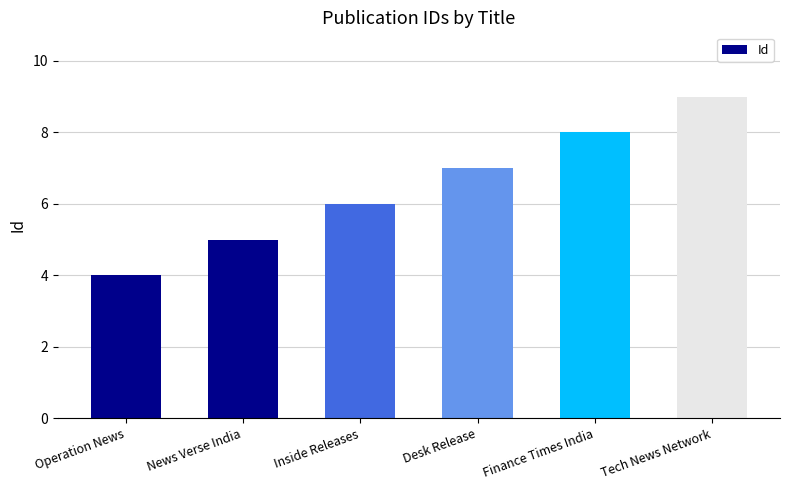

List the labels in order of value, smallest first.

Operation News, News Verse India, Inside Releases, Desk Release, Finance Times India, Tech News Network